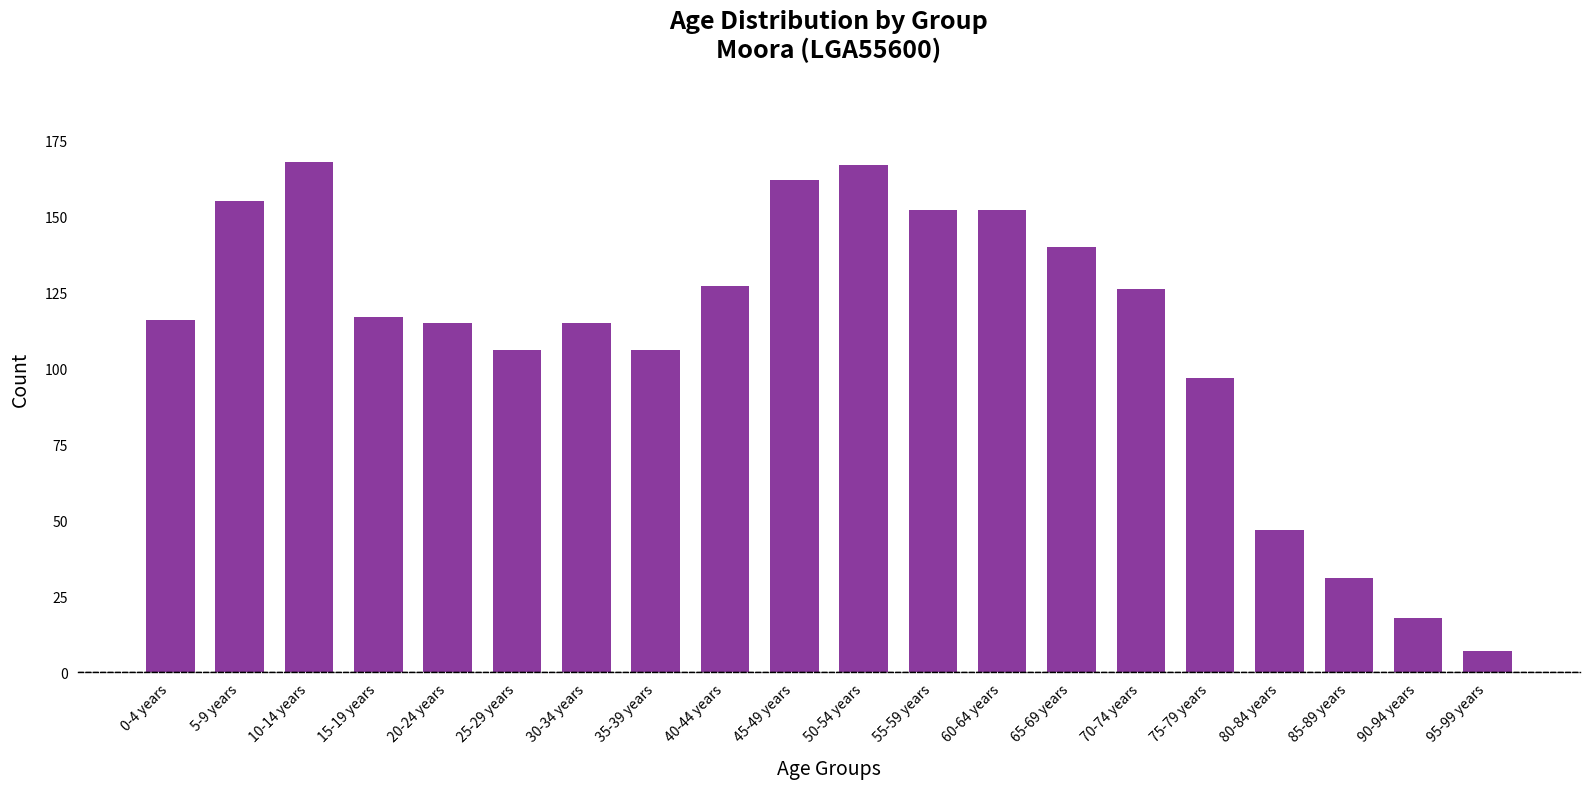

Reading left to right, extract all data points from this chart.

116	155	168	117	115	106	115	106	127	162	167	152	152	140	126	97	47	31	18	7